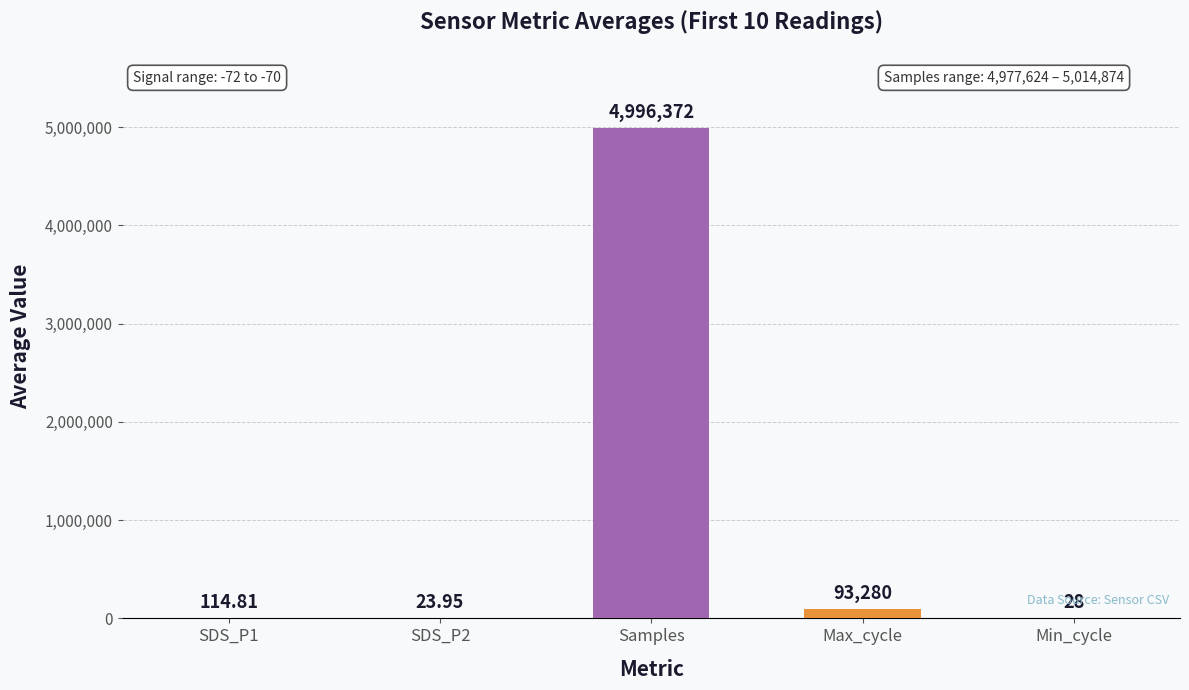

Where is the data nearest to the value 2498198?

Max_cycle